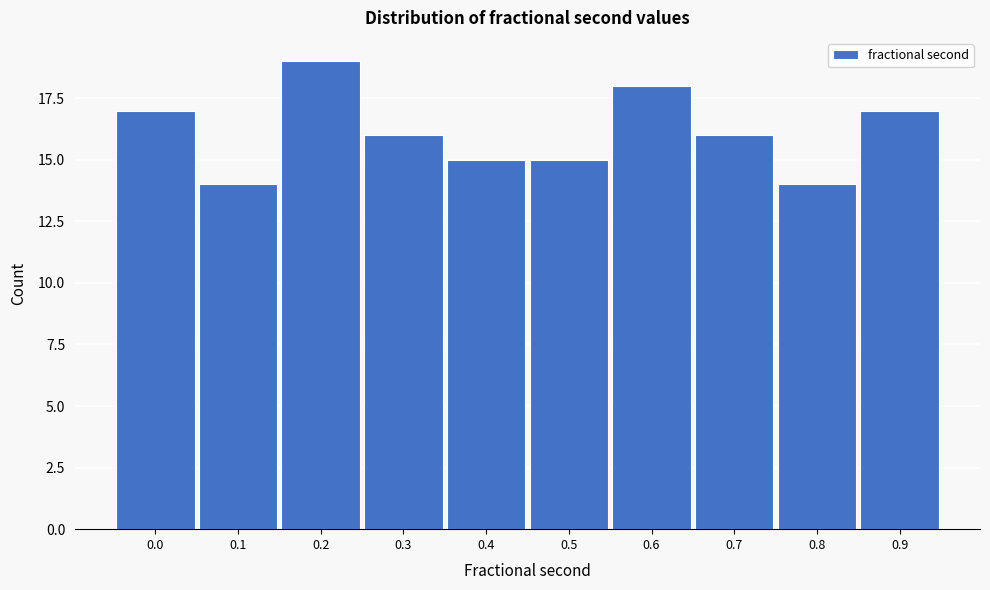

Reading left to right, what are all the values shown in this chart?

17	14	19	16	15	15	18	16	14	17